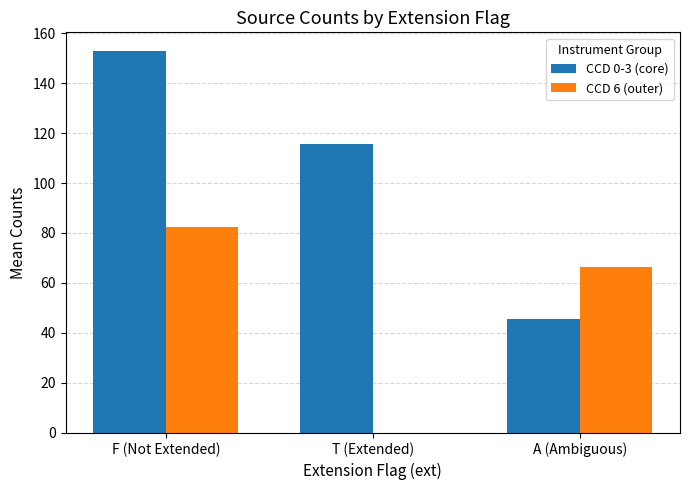

Are the bars grouped side by side (vs. stacked)?

Yes